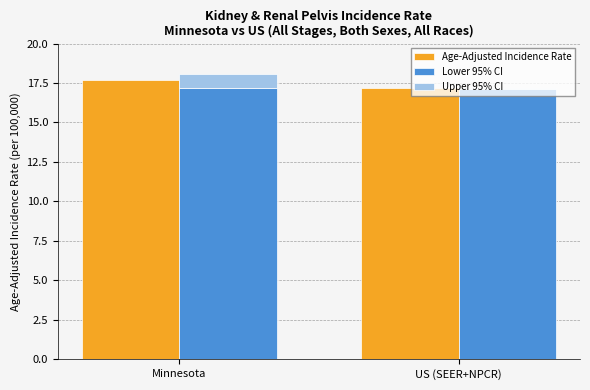

What are all the series names shown in the legend?

Age-Adjusted Incidence Rate, Lower 95% CI, Upper 95% CI